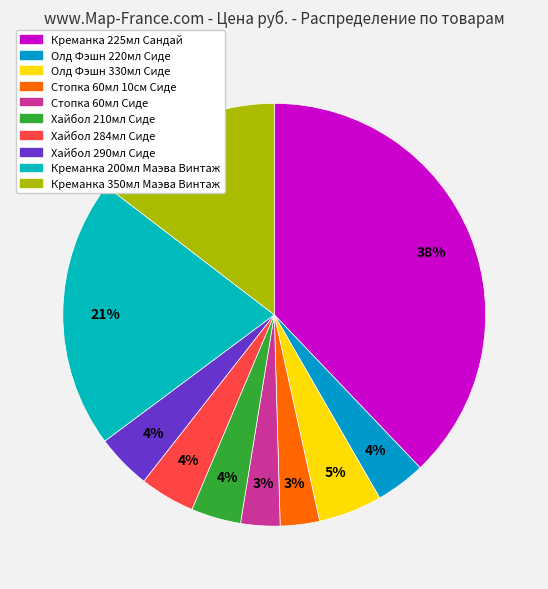

What is the largest slice in the pie chart?

Креманка 225мл Сандай